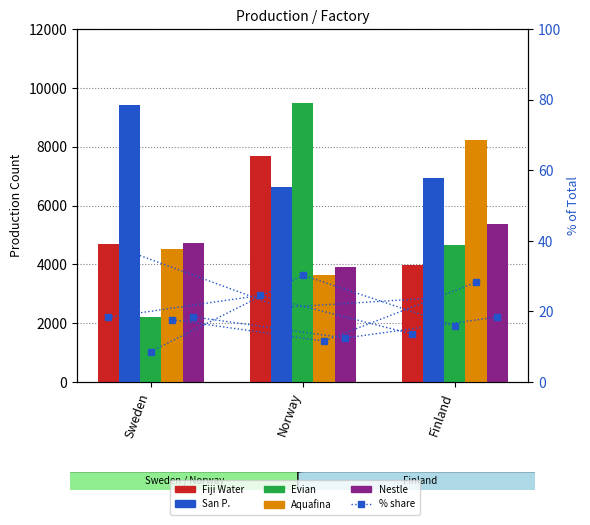

How many data points in San P. are less than 6939?

1